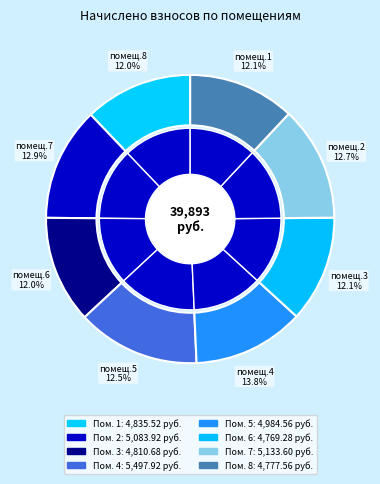

Which category has the smallest portion of the pie?

6